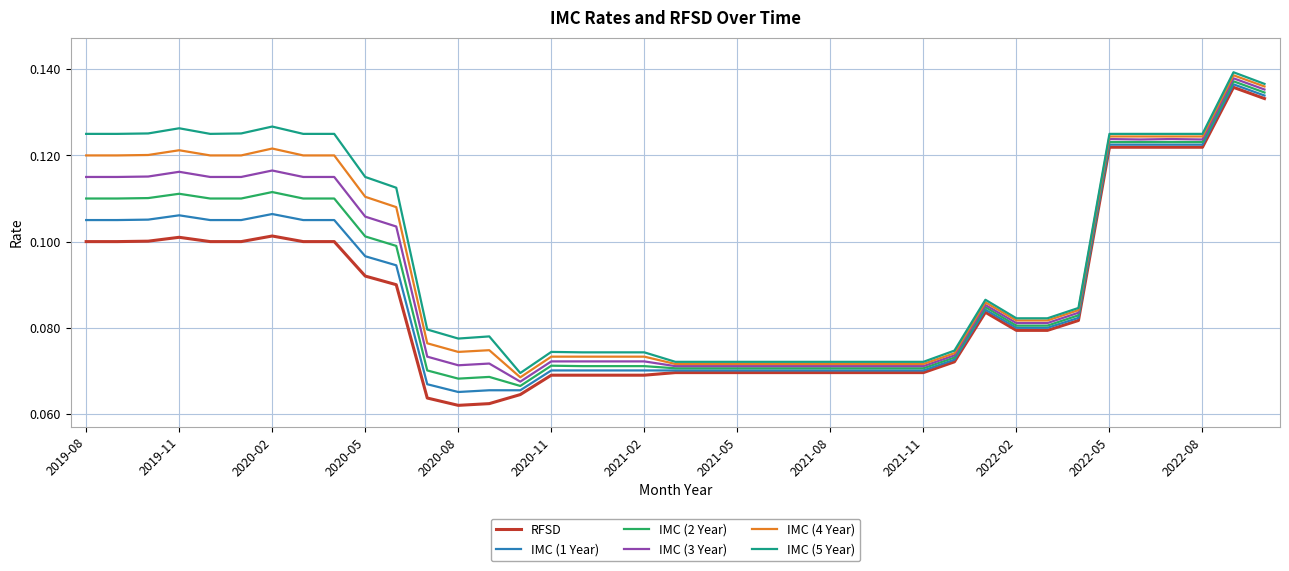

True or false: RFSD and IMC (4 Year) intersect in this chart.

False